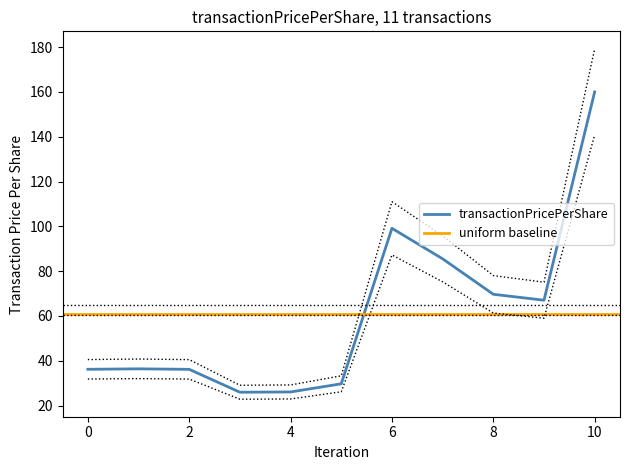

Does the chart have visible grid lines?

No